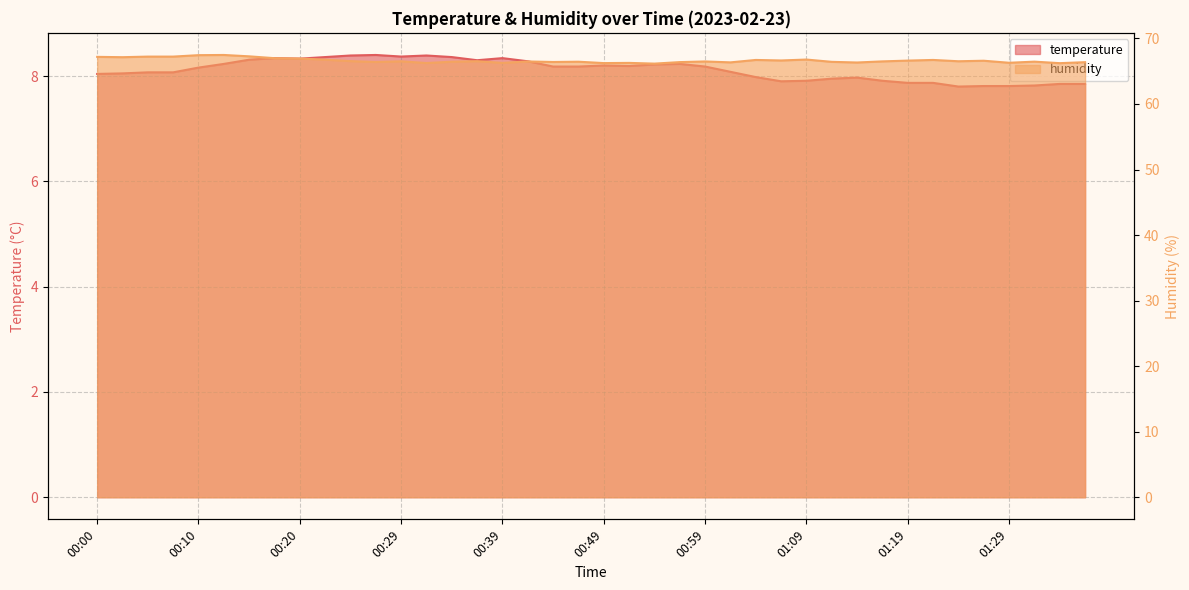

How many values in the temperature series are below 8?

14